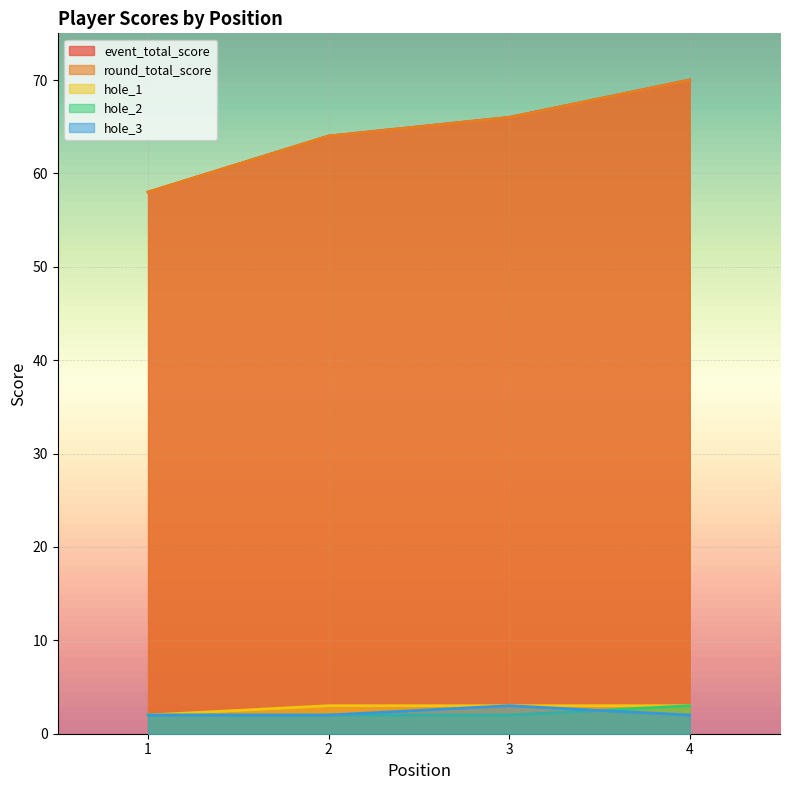

At which category does the chart reach its minimum across all series?

1